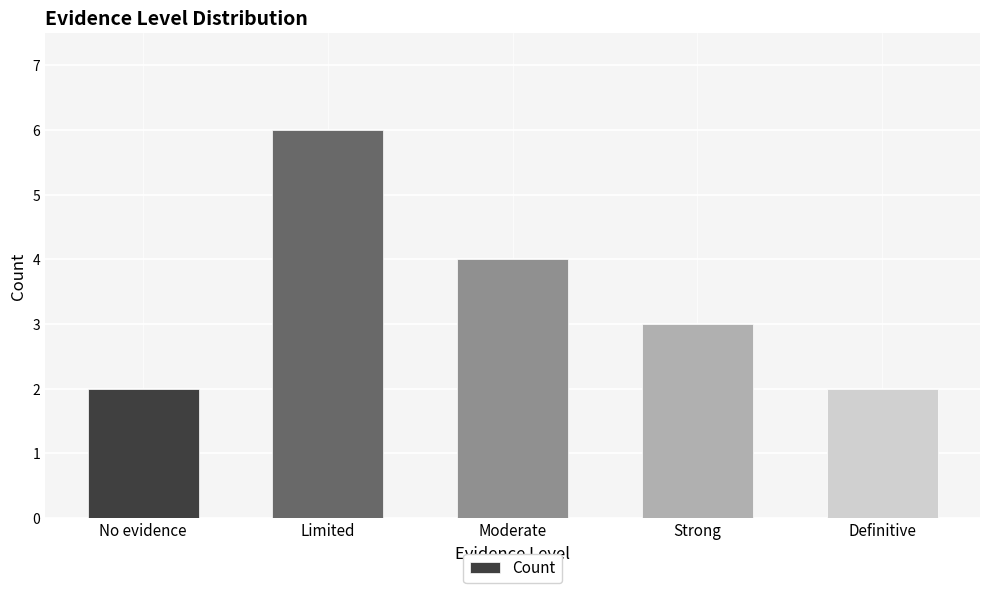

How many values are between 2 and 4?

4